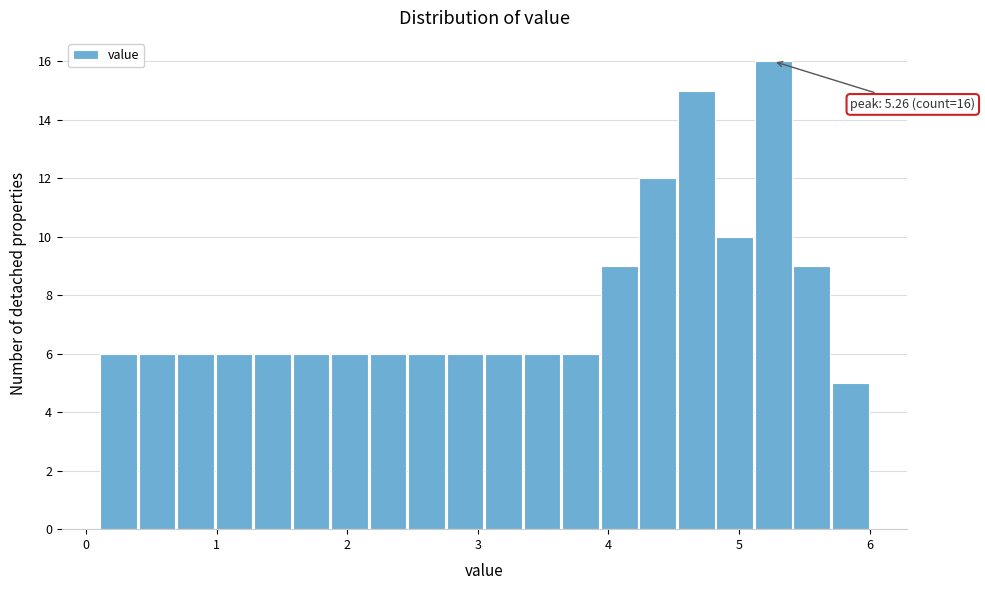

Read against the x-axis, roughly where is the centre of the tallest bar?

5.3